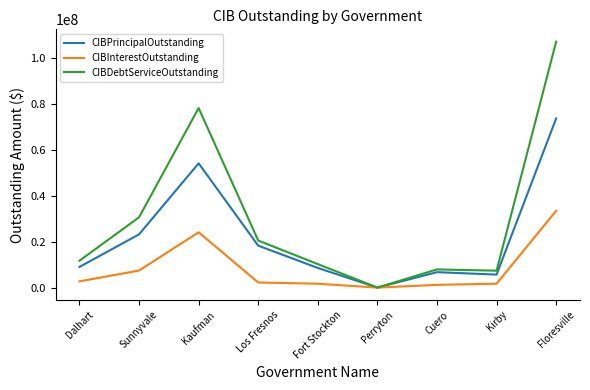

The value of CIBDebtServiceOutstanding at Cuero is 7911030.0. True or false?

True